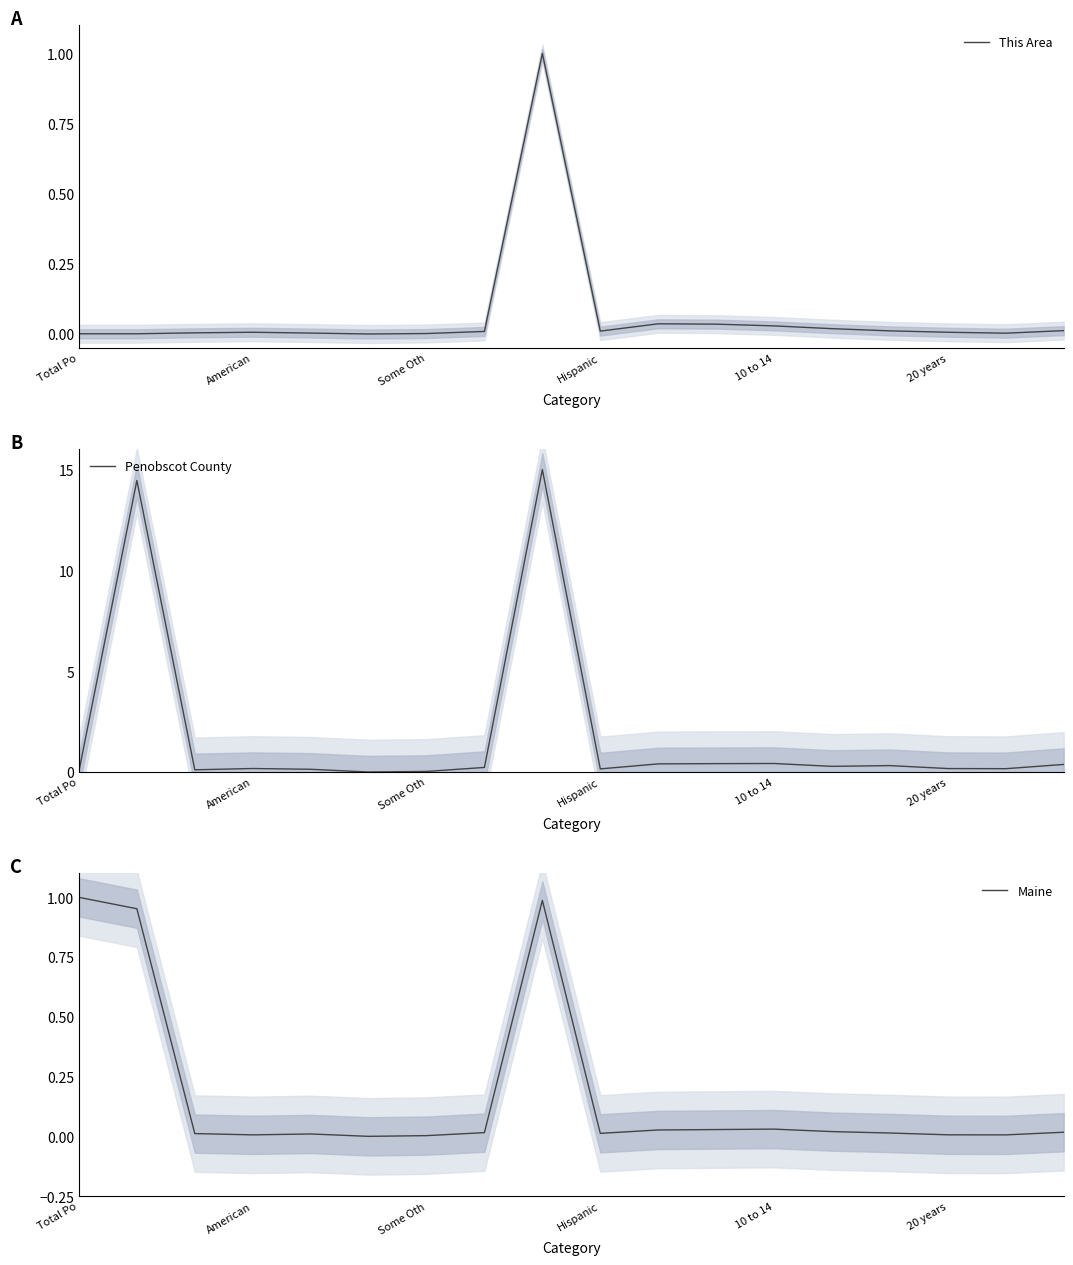

At which category is the sum across all series the highest?

8